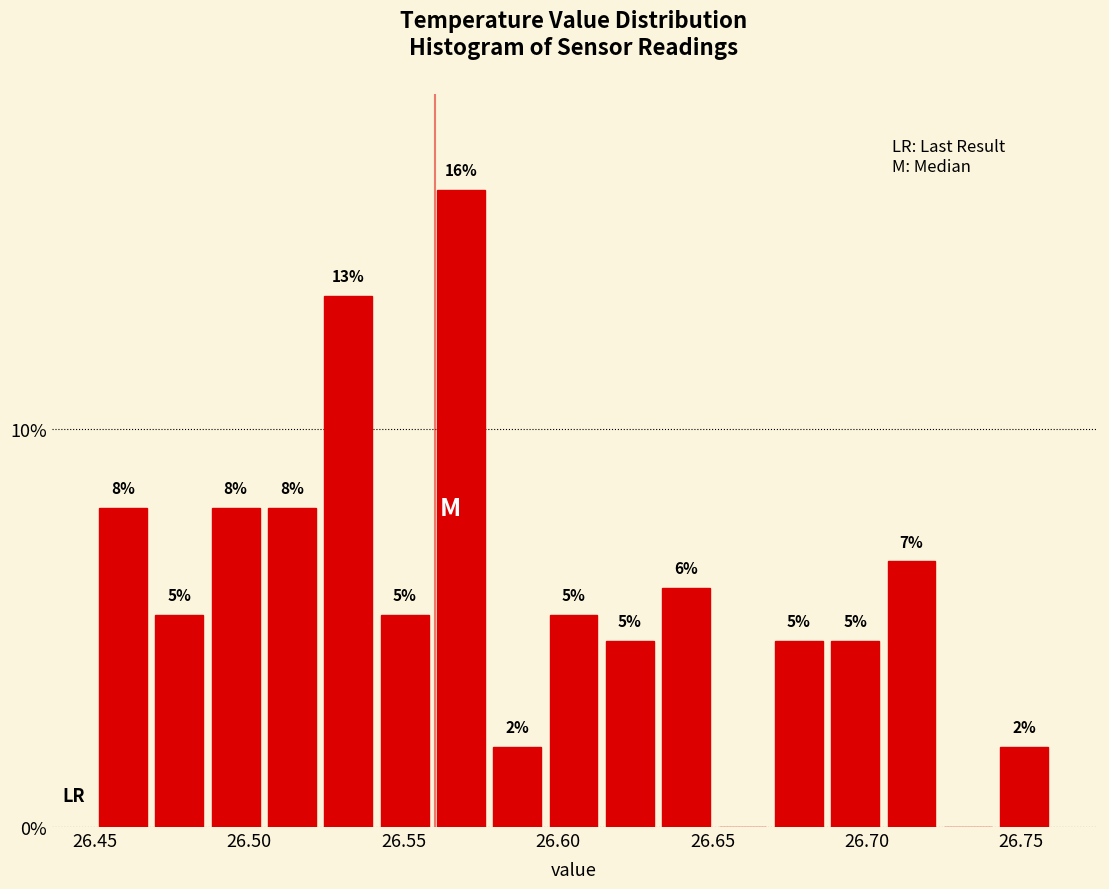

Read against the x-axis, roughly where is the centre of the tallest bar?

26.570